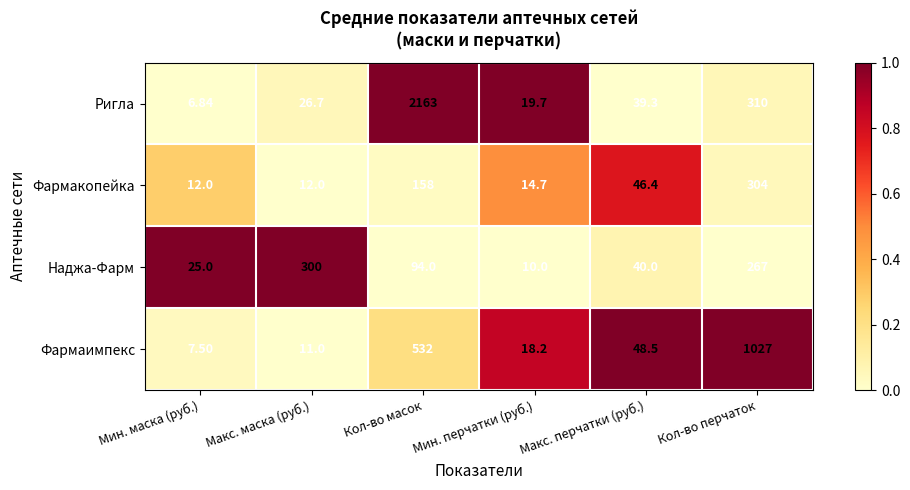

How many series are shown in this chart?

4